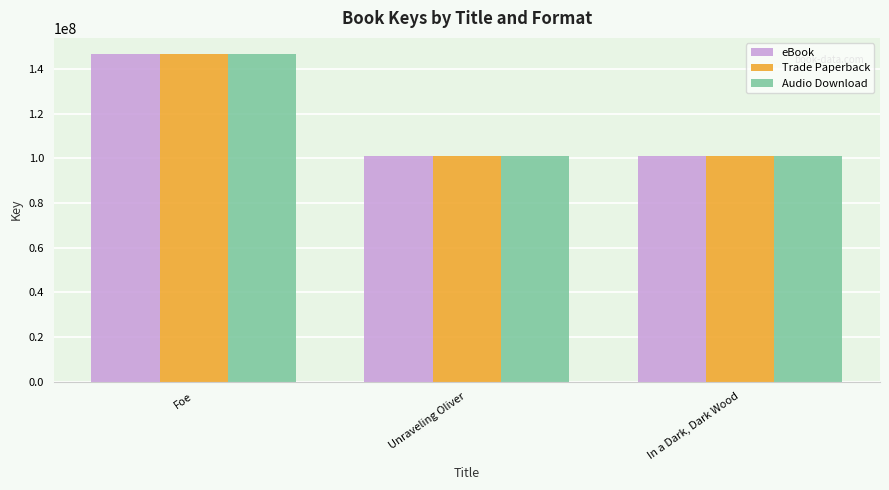

Is it true that Audio Download equals 176307452 at Unraveling Oliver?

False